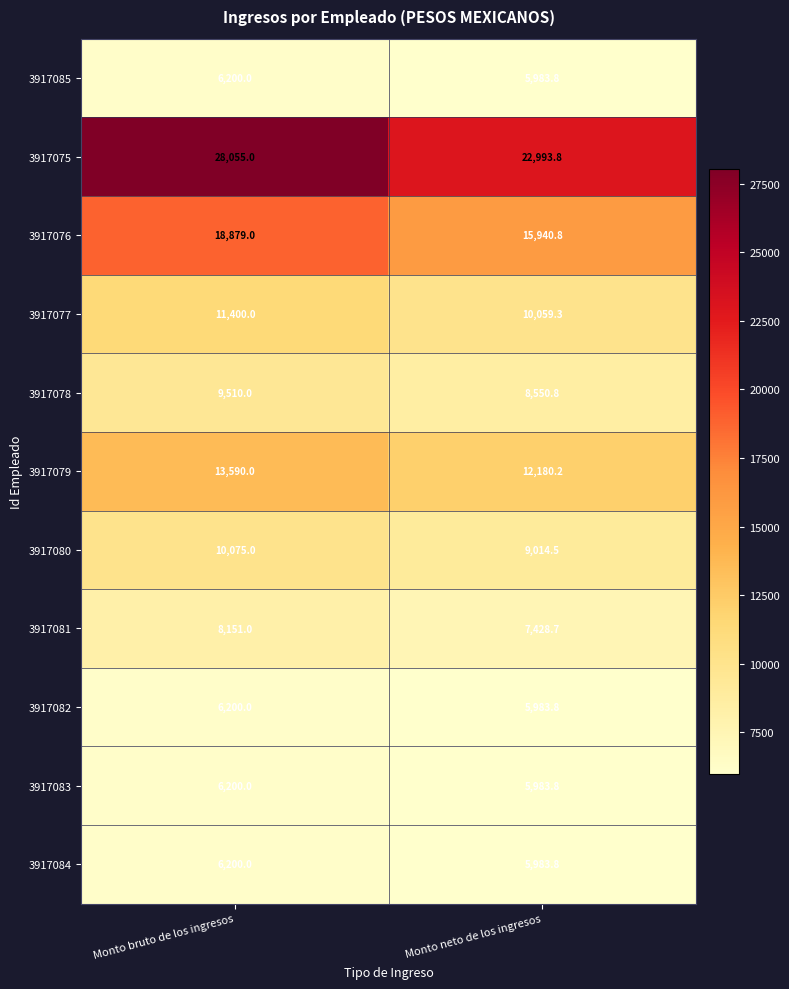

The value of 3917083 at Monto bruto de los ingresos is 6200.0. True or false?

True